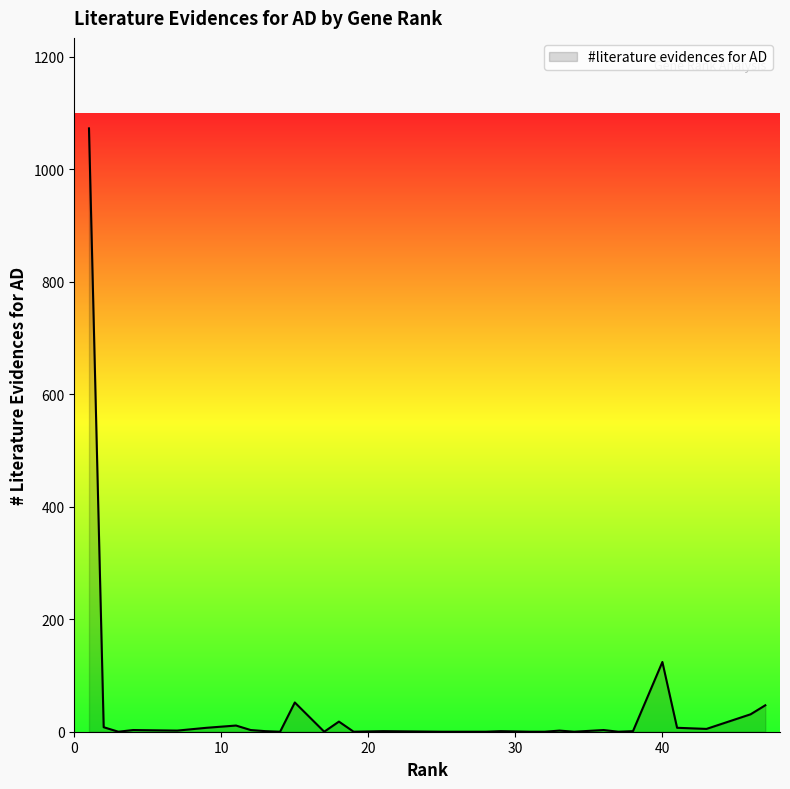

What is the maximum value shown in the chart?

1073